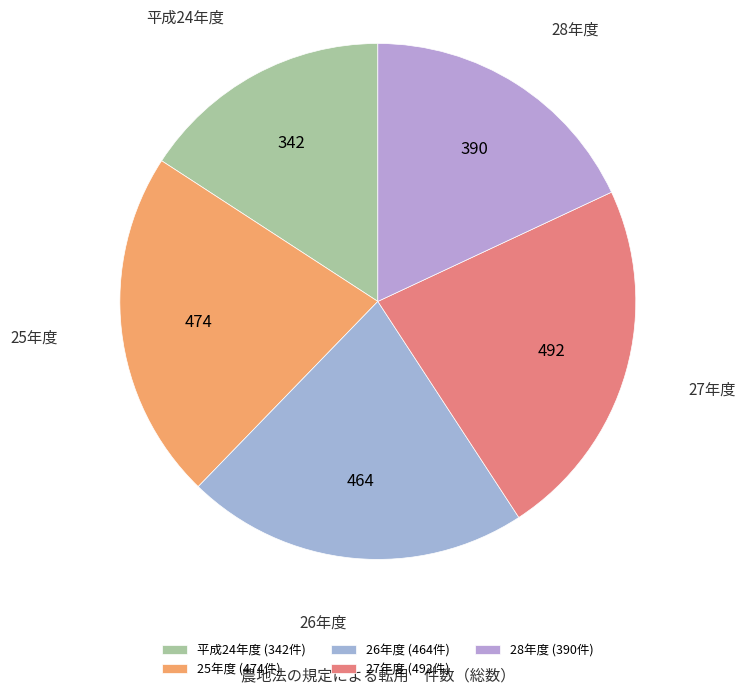

True or false: 27年度 accounts for 23% of the total.

True